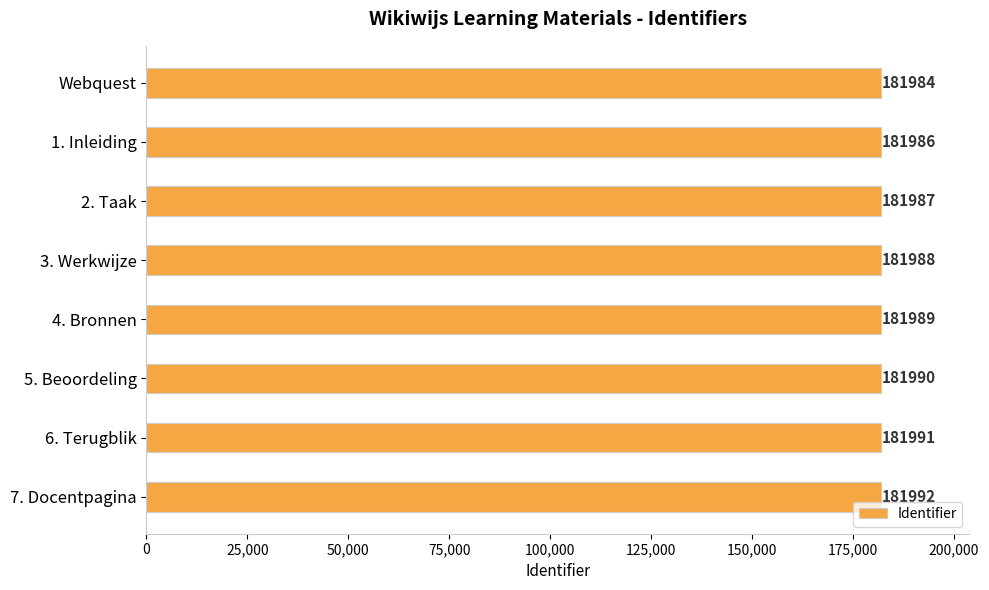

What position from the bottom is 6. Terugblik?

2